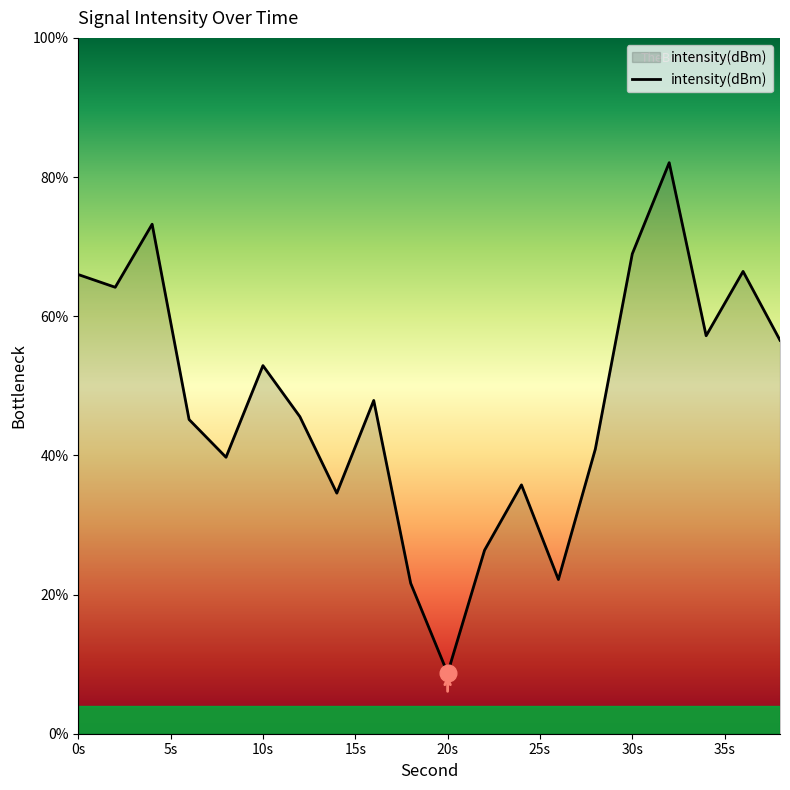

What is the maximum value shown in the chart?

82.1